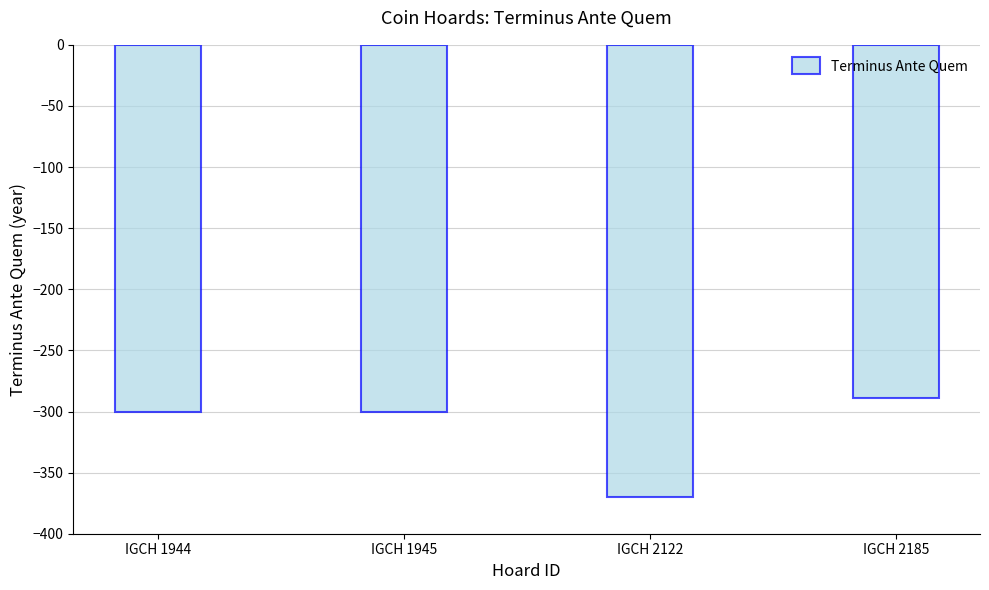

Which label corresponds to the largest value in the chart?

IGCH 2185